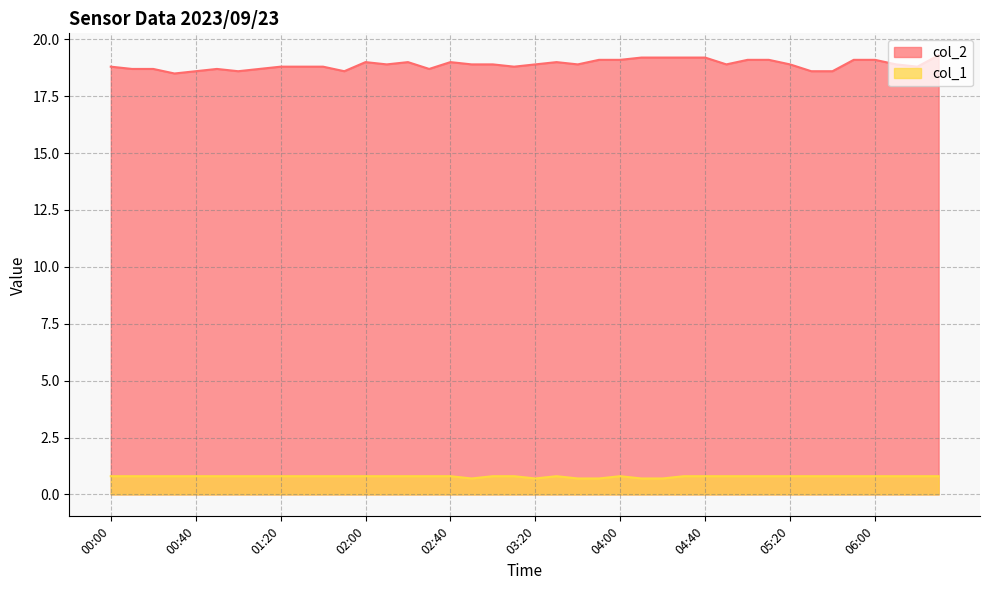

How many col_2 values are between 18 and 19?

29